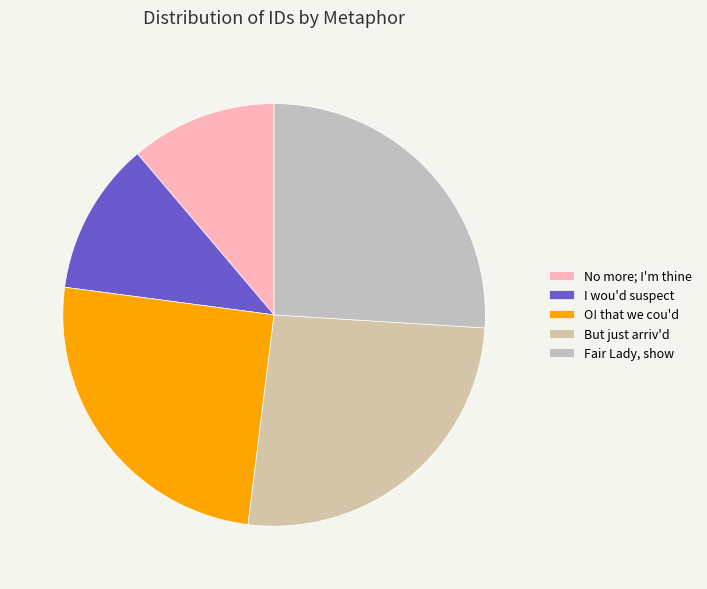

Count the number of slices in the pie.

5